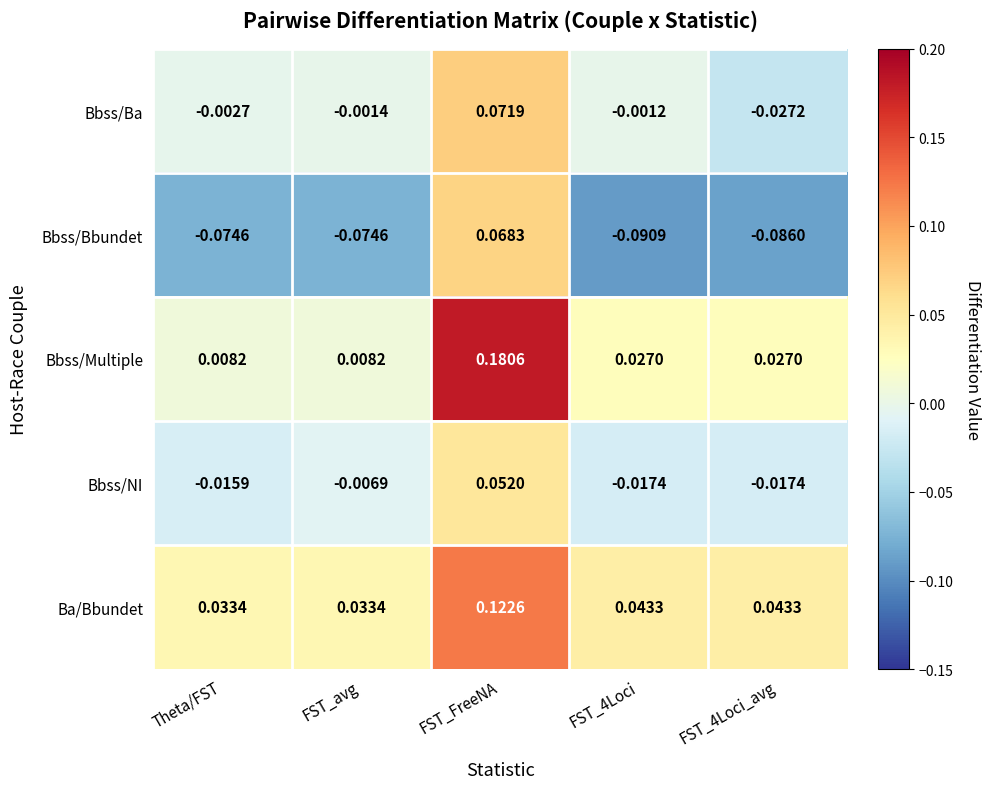

Which series has the widest spread of values?

Bbss/Multiple